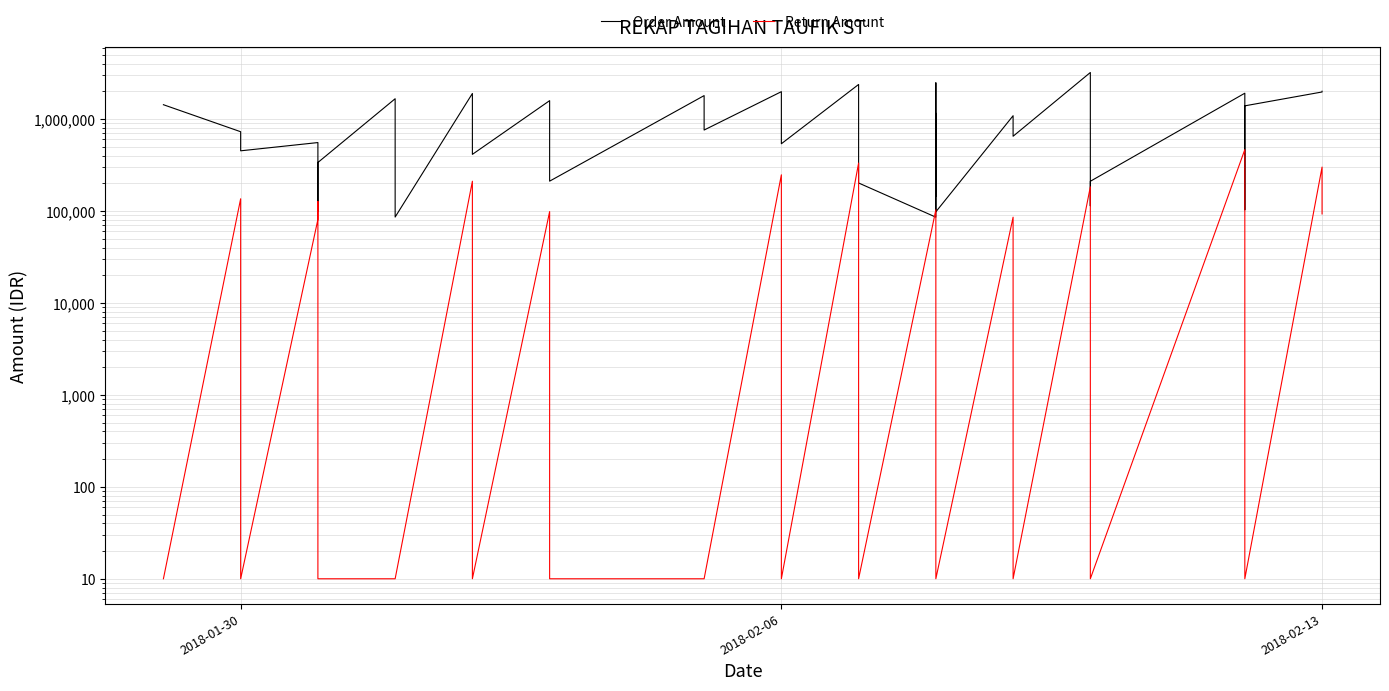

Reading left to right, transcribe all the data shown in this chart.

Order Amount: 1433775	728613	451850	555538	98613	337225	1665038	303363	86013	1899625	413350	1587425	211313	1801100	760200	1987213	539175	2380613	201863	85750	2479838	145688	1153250	98000	1088063	650738	3213088	113925	210700	1912488	103075	1393875	1972075	2008650
Return Amount: 10	135975	10	81025	127138	10	10	10	10	211050	10	98613	10	10	10	247713	10	332500	10	103075	10	10	10	10	85750	10	183488	10	10	466025	145688	10	300650	93013